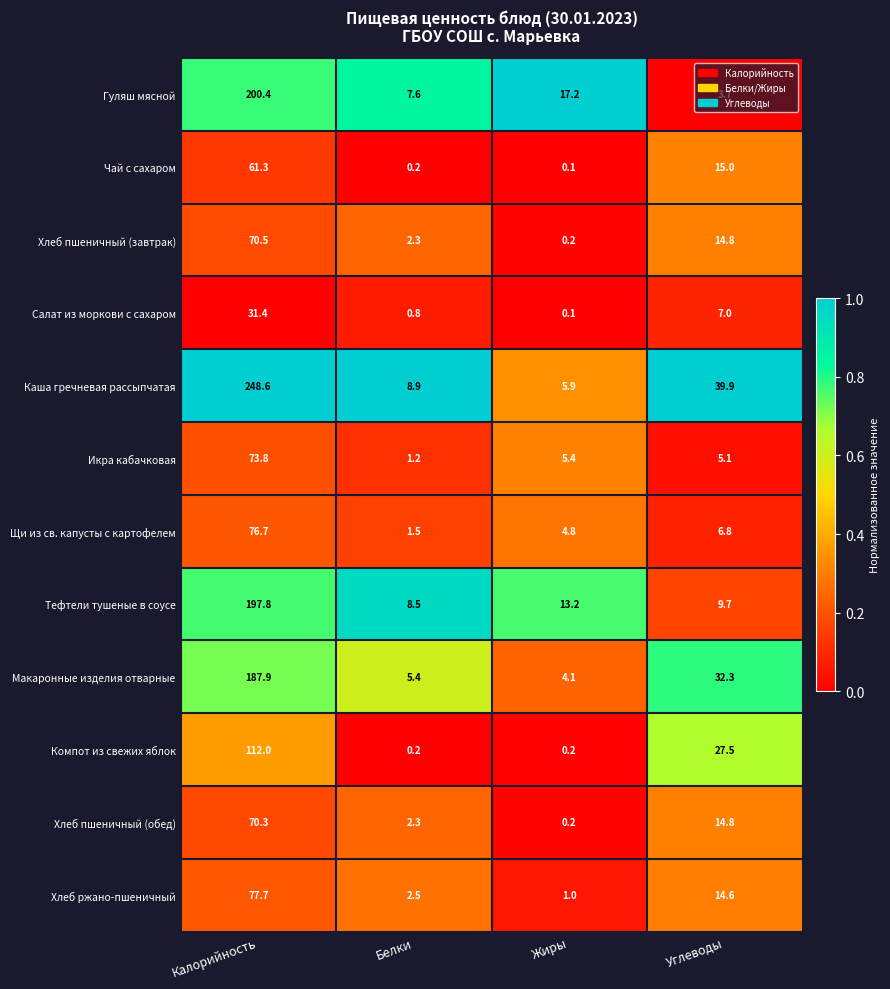

What is the total value across all series at Жиры?

52.4